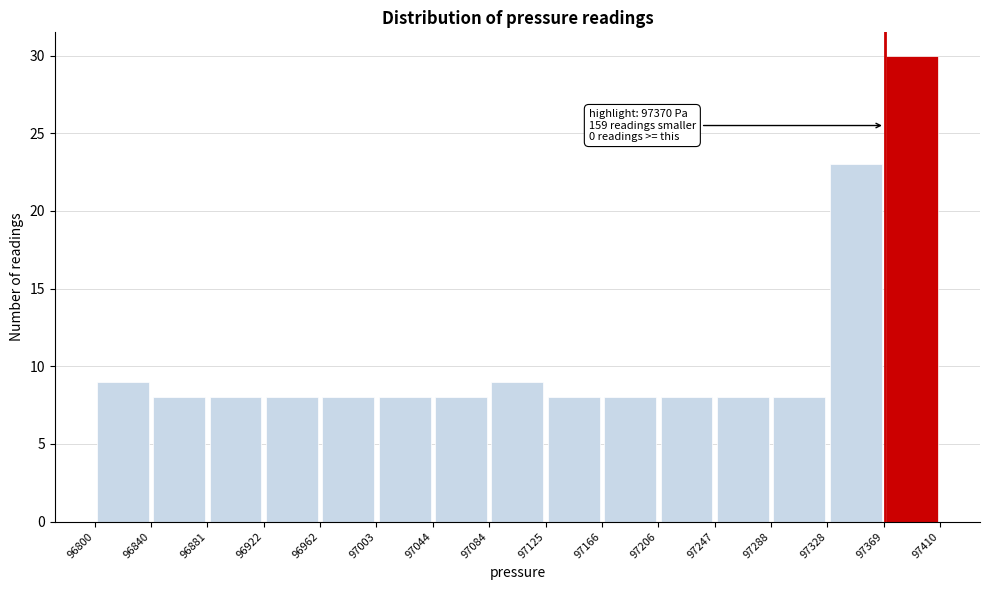

Which range on the x-axis has the tallest bar?

97369 to 97410